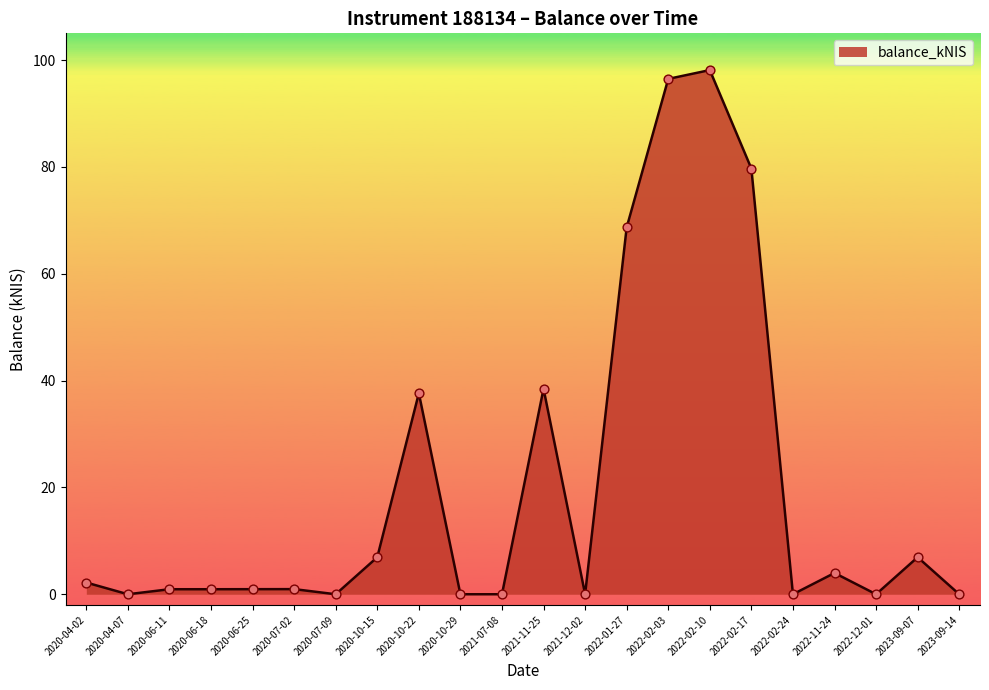

What is the change in value from 2020-07-09 to 2021-11-25?

+38.5